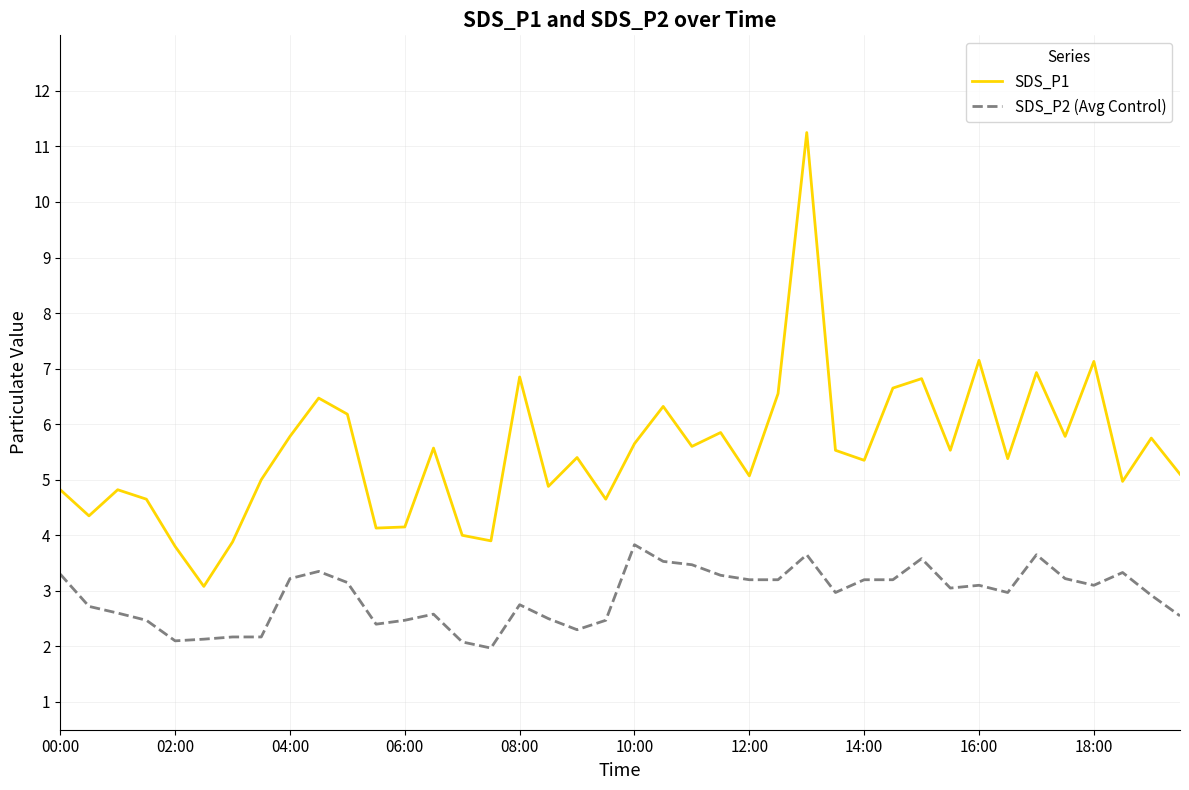

Which series has the largest range (max minus min)?

SDS_P1